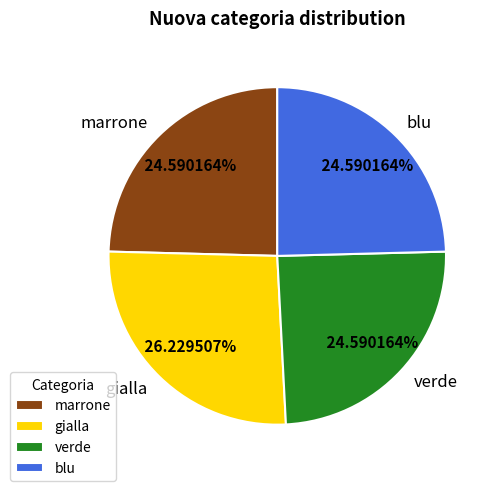

What is the total percentage of blu and verde?

49.2%